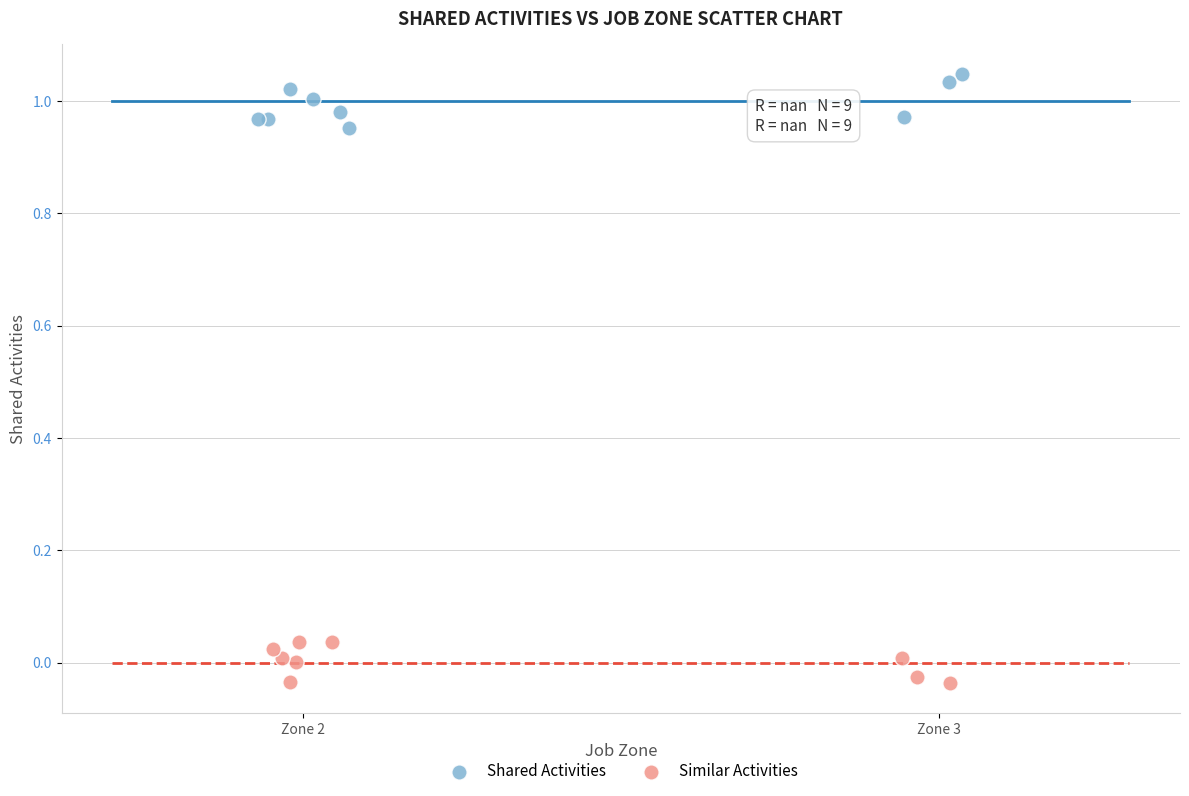

Which series contains the lowest Y value?

Similar Activities